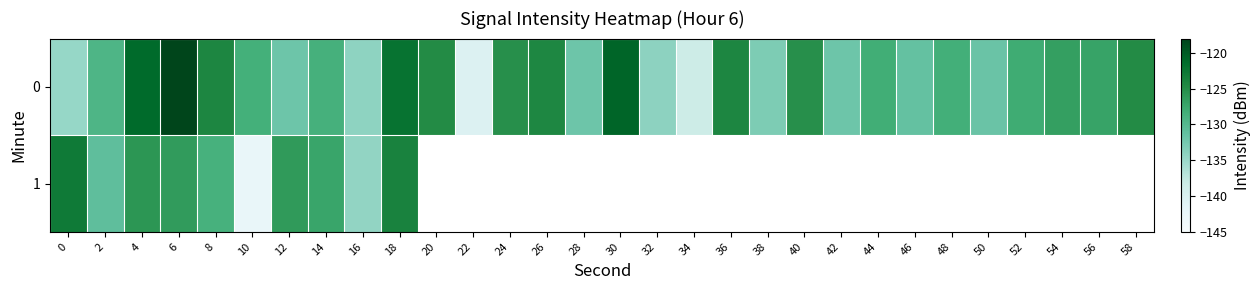

How many values in the 0 series exceed -128?

14